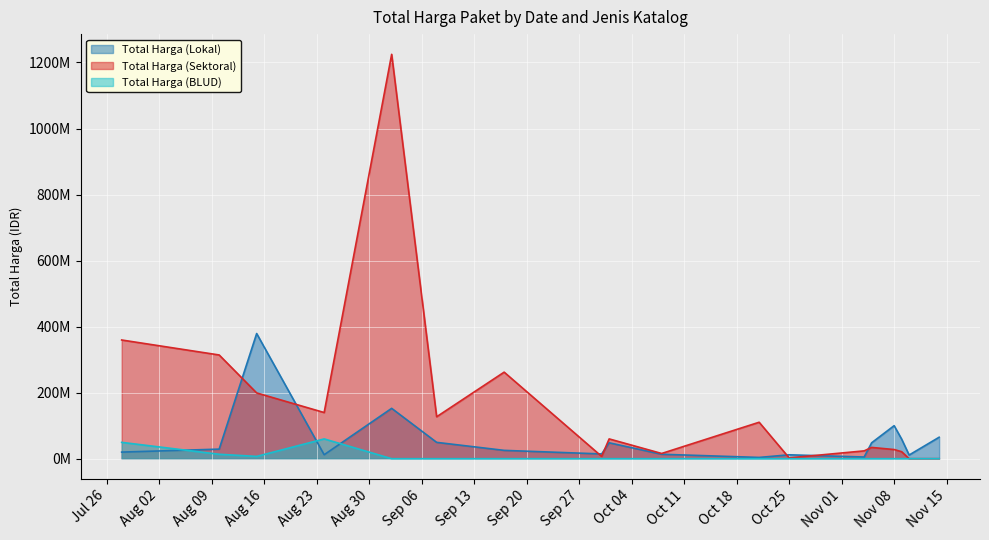

The Total Harga (BLUD) series shows 28541920 at 2022-09-30. True or false?

False